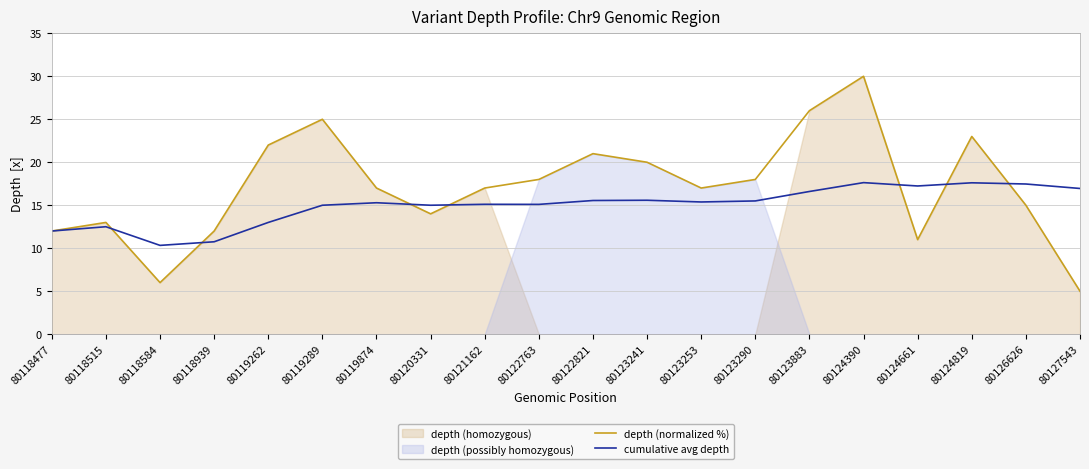

Reading left to right, list all the values displayed in this chart.

depth (normalized %): 12.0	13.0	6.0	12.0	22.0	25.0	17.0	14.0	17.0	18.0	21.0	20.0	17.0	18.0	26.0	30.0	11.0	23.0	15.0	5.0
cumulative avg depth: 12.0	12.5	10.3	10.8	13.0	15.0	15.3	15.0	15.1	15.1	15.6	15.6	15.4	15.5	16.6	17.6	17.2	17.6	17.5	16.9